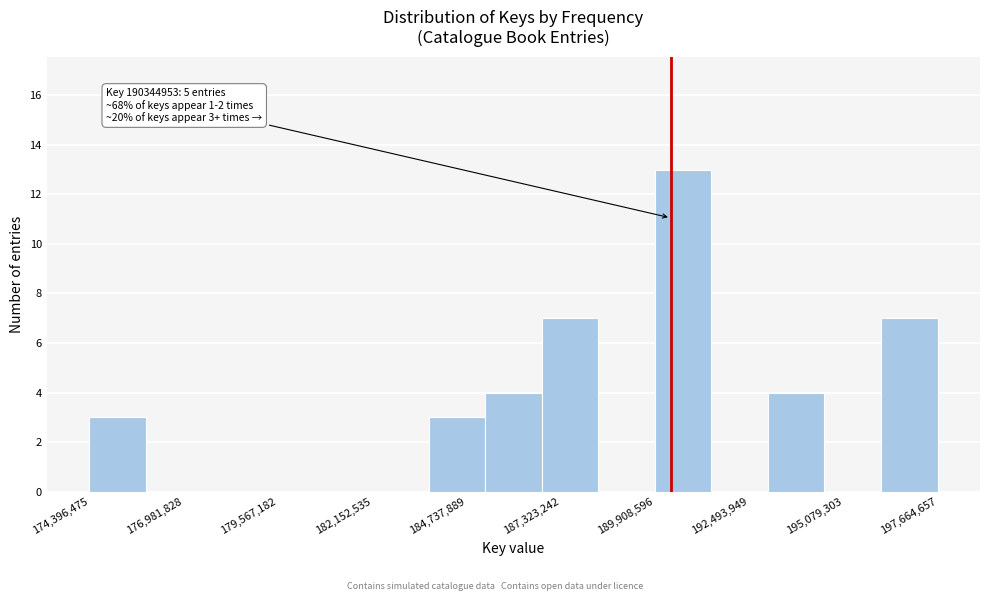

Read against the x-axis, roughly where is the centre of the tallest bar?

190500000